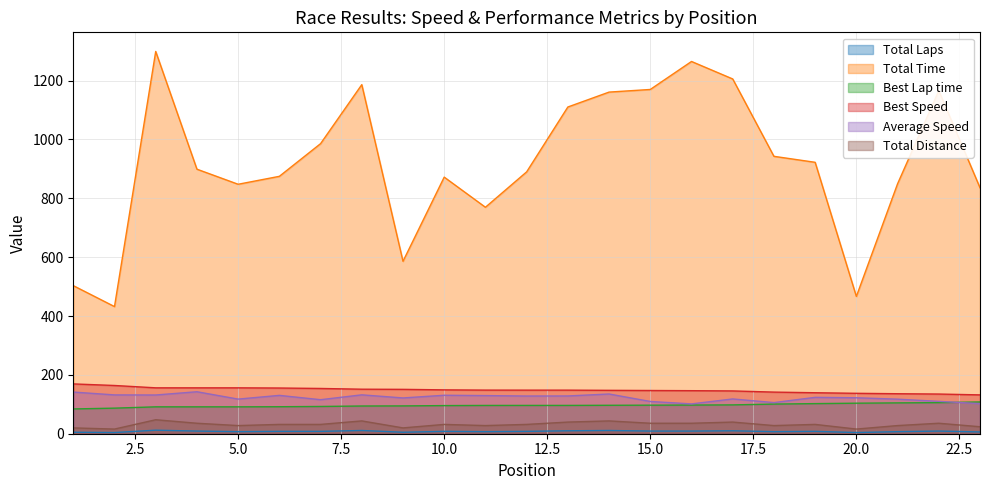

Between 15 and 4, which is larger?

15